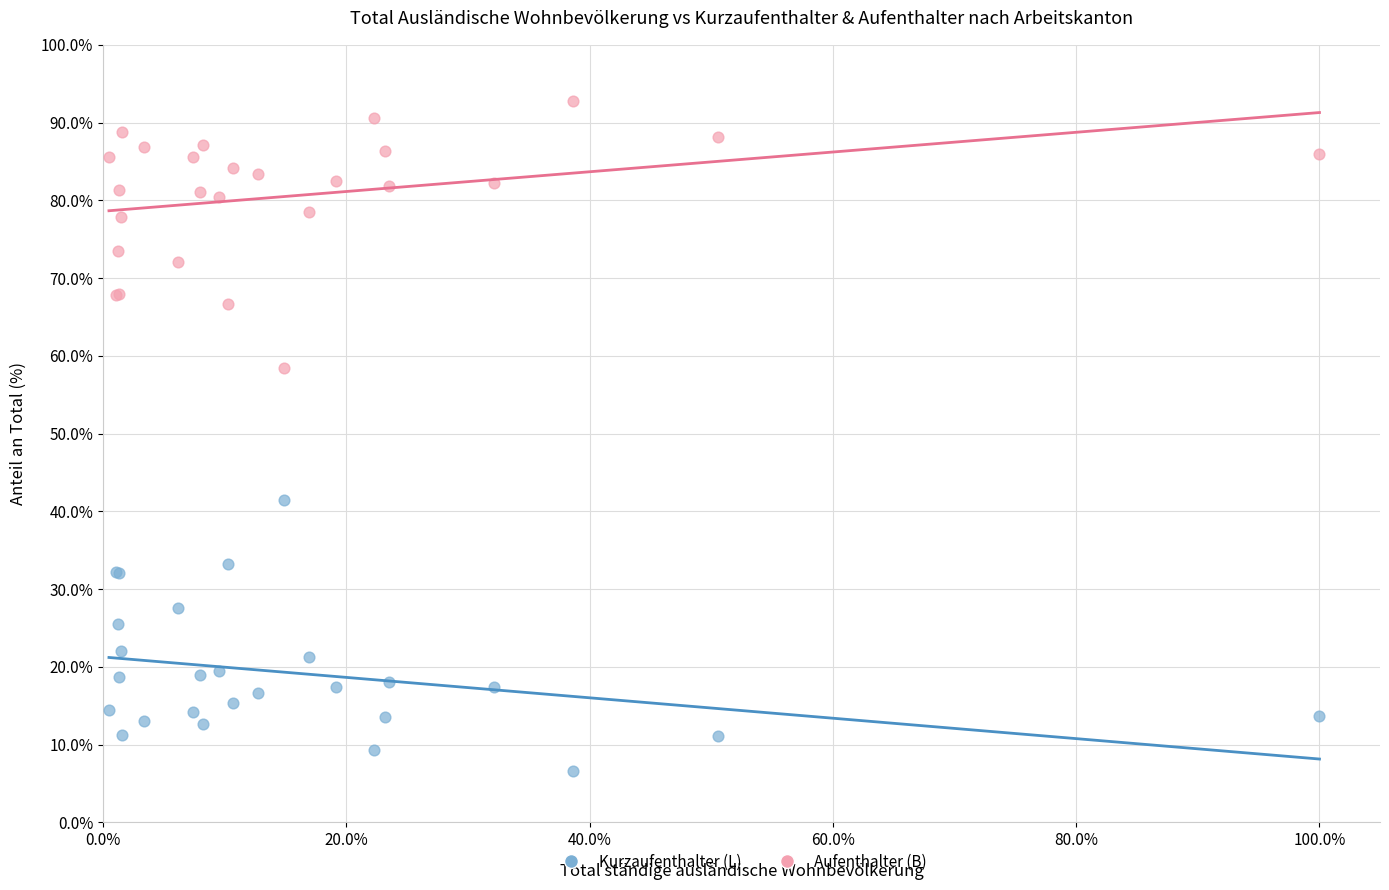

Which series contains the lowest Y value?

Kurzaufenthalter (L)